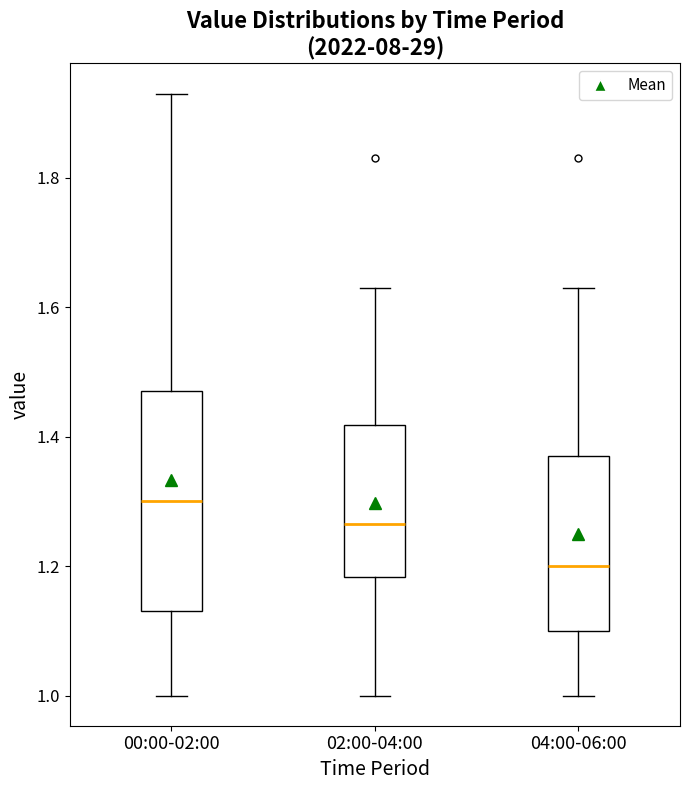

Reading left to right, transcribe this box plot: for each box, give where its median line is, the range the box spans, and where its two whiskers end, as read against the y-axis. The values are not printed on the chart, so give them approximately, as read against the axis.

00:00-02:00: median 1.30, box 1.14 to 1.48, whiskers 1.00 to 1.94
02:00-04:00: median 1.26, box 1.18 to 1.42, whiskers 1.00 to 1.64
04:00-06:00: median 1.20, box 1.10 to 1.38, whiskers 1.00 to 1.64